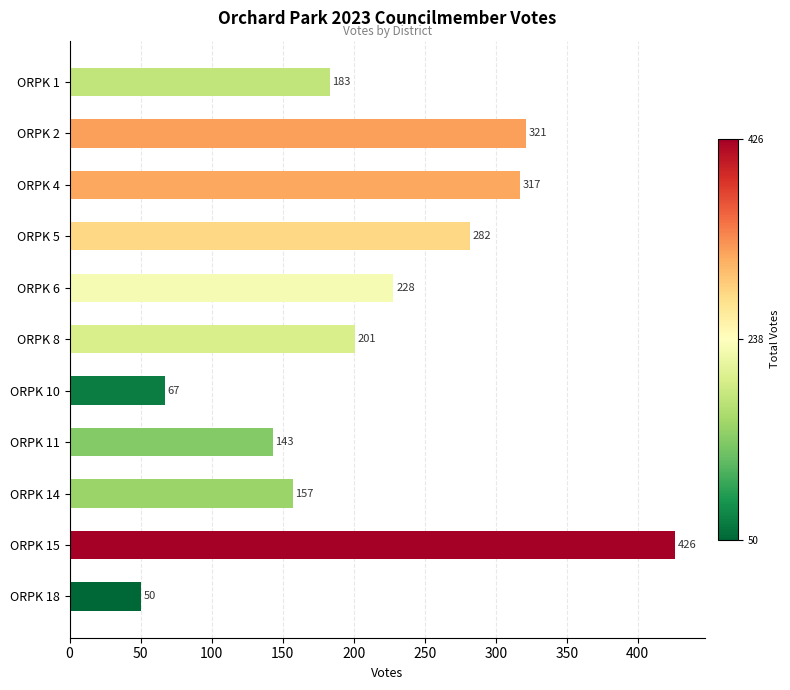

How many distinct data groups are displayed?

1